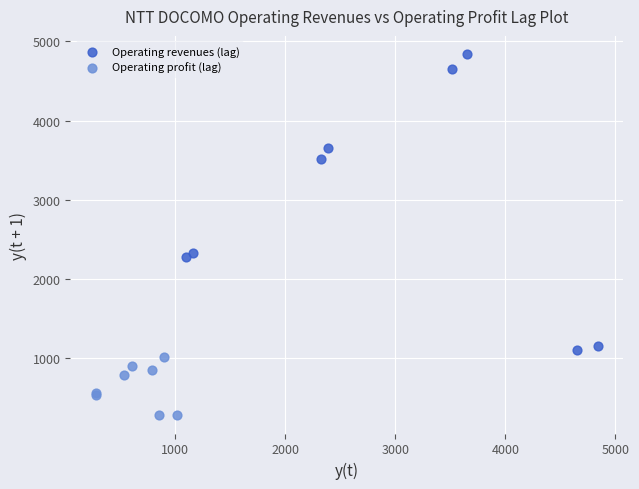

Which series reaches the maximum Y coordinate?

Operating revenues (lag)